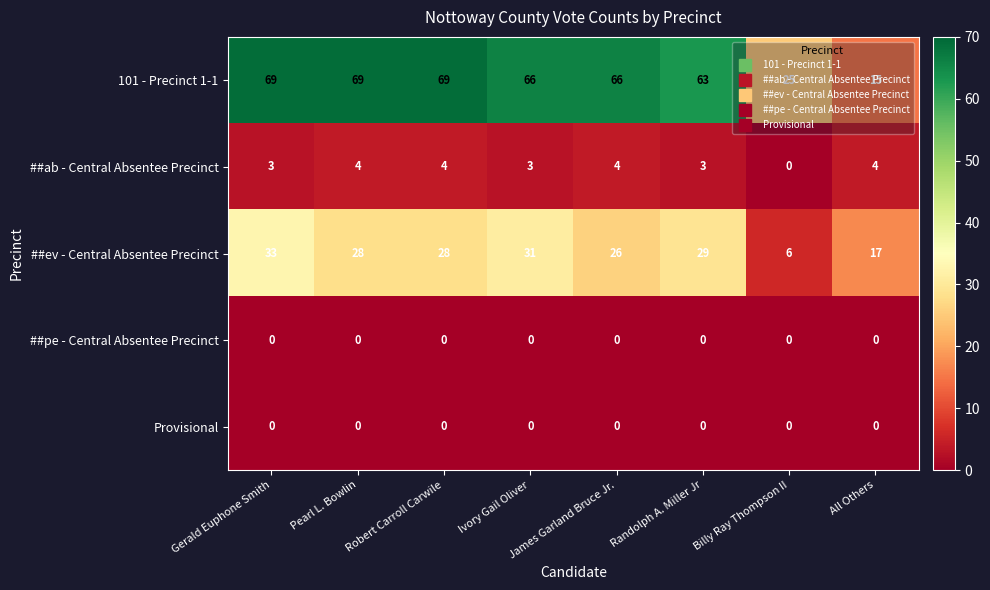

Is it true that ##ev - Central Absentee Precinct equals 33 at Gerald Euphone Smith?

True